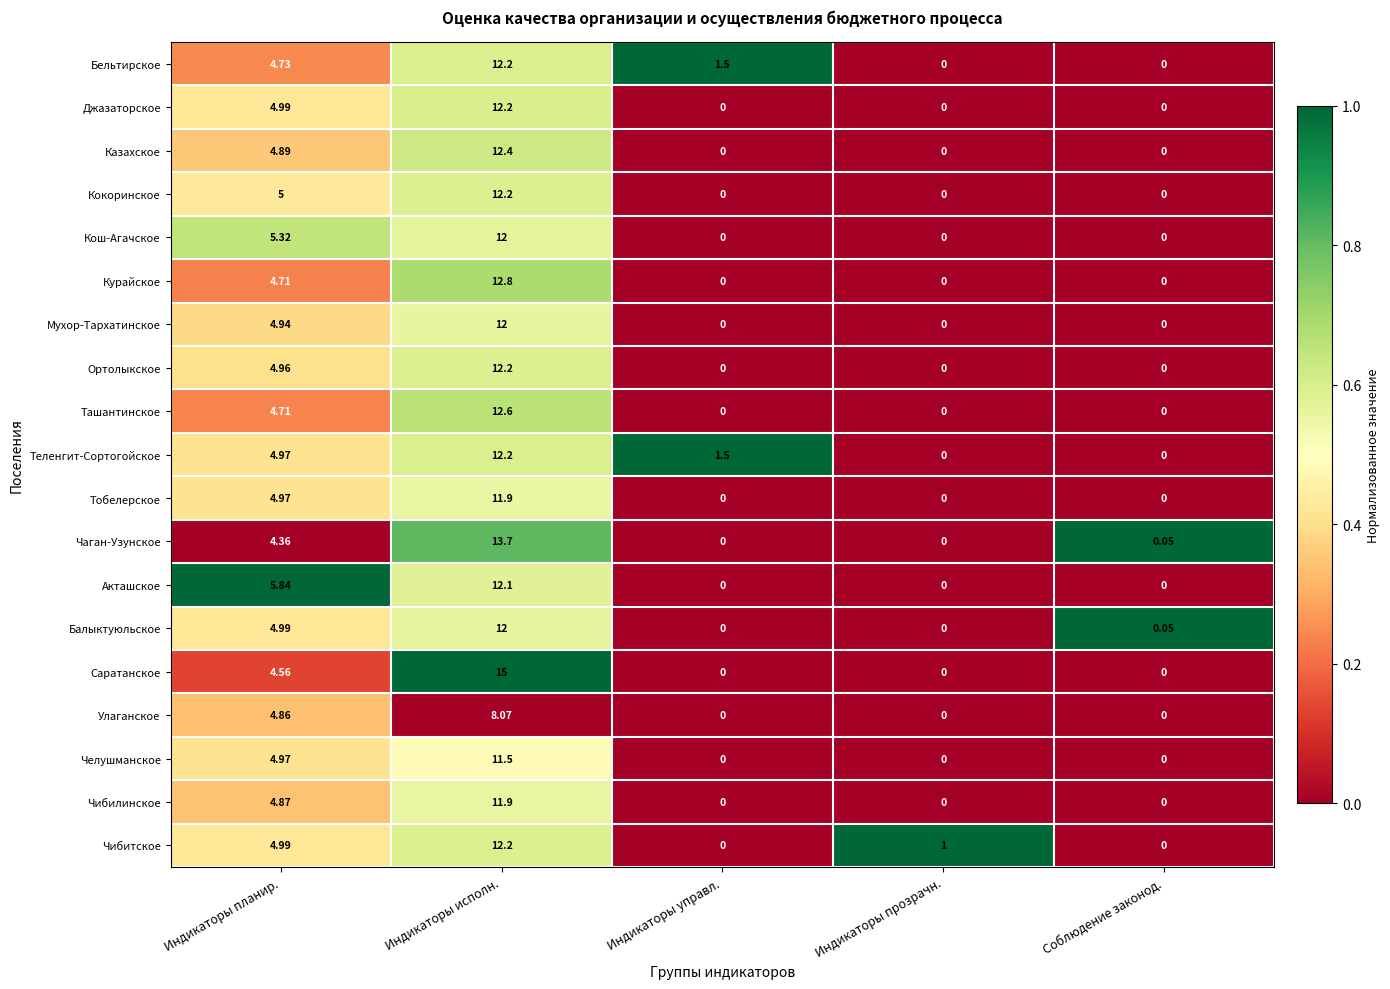

Where is Ортолыкское nearest to the value 6?

Индикаторы планир.